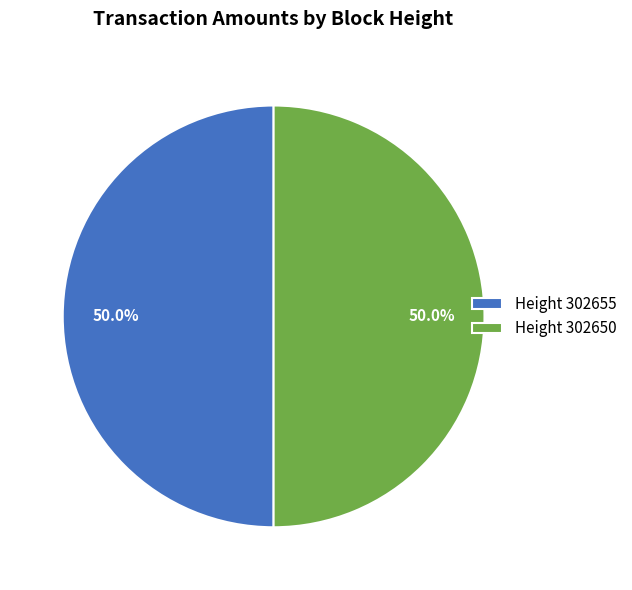

What percentage is NOT represented by Height 302650?

50.0%